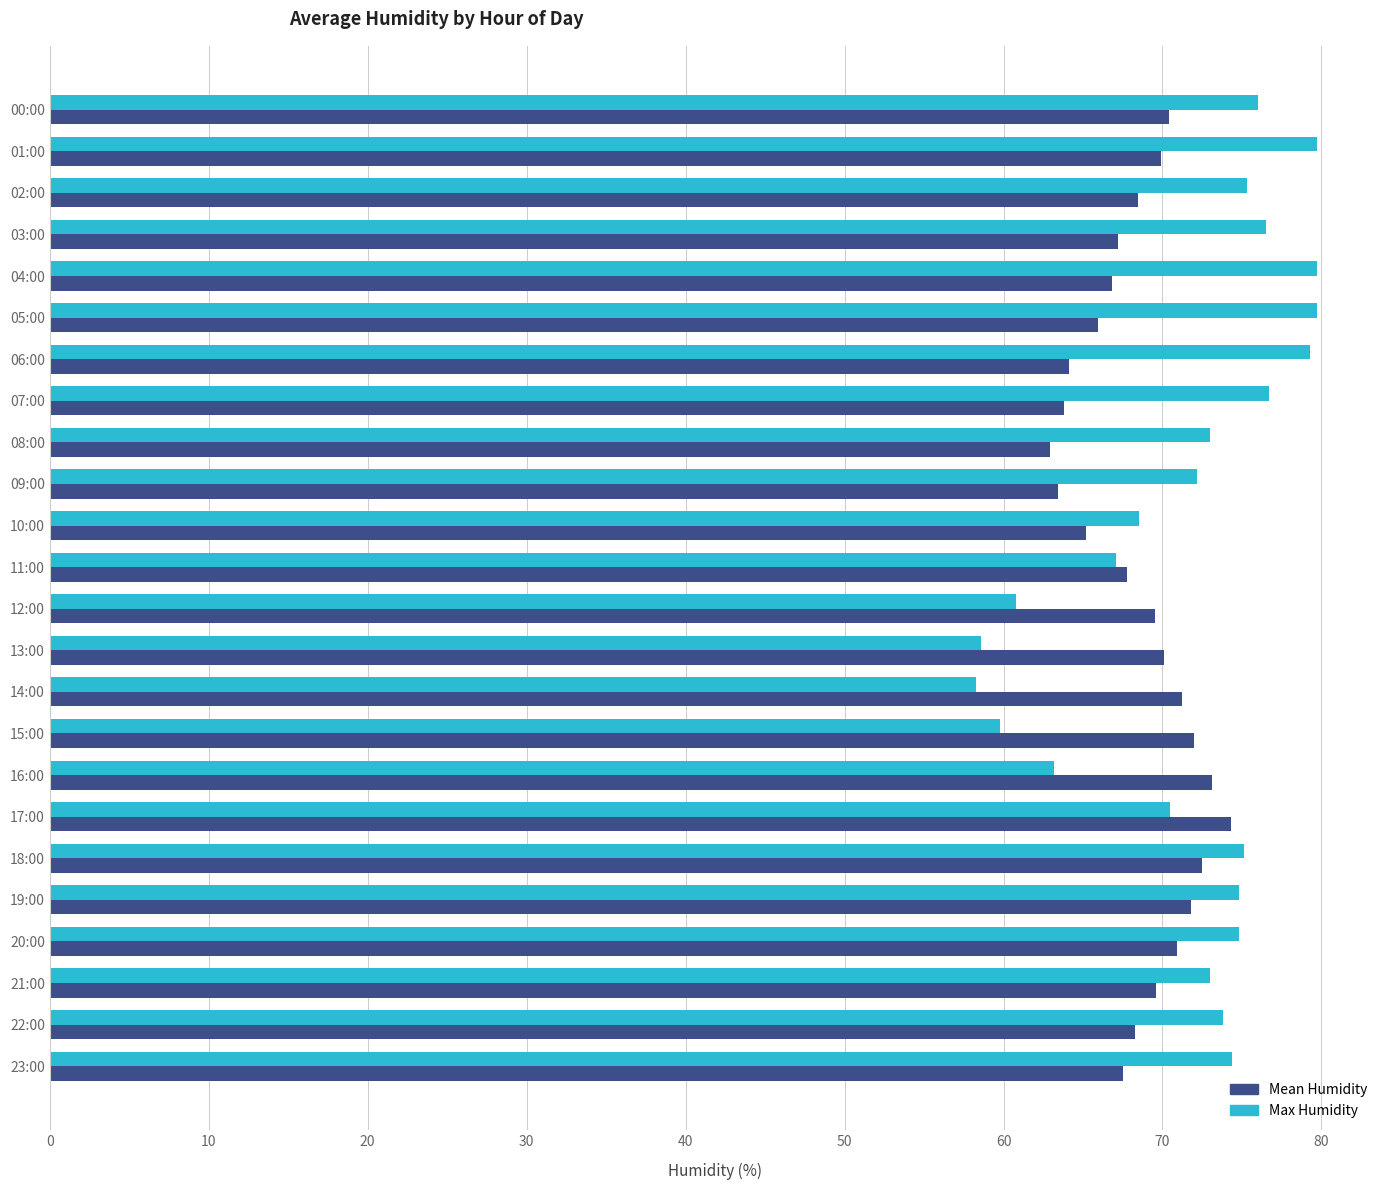

What is the smallest value displayed?

58.3